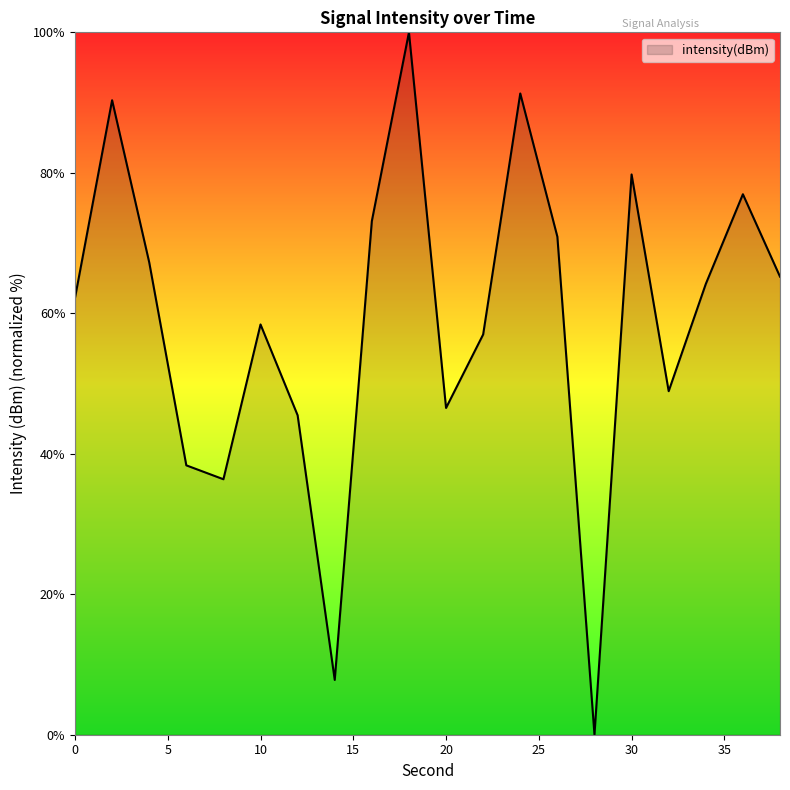

What is the difference between the maximum and minimum values?

100.0